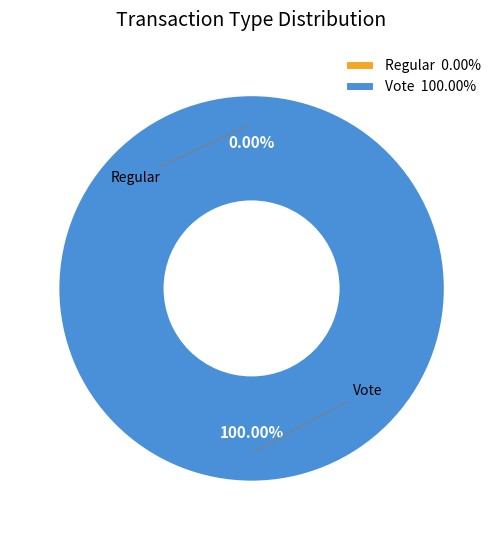

True or false: Vote accounts for 100% of the total.

True